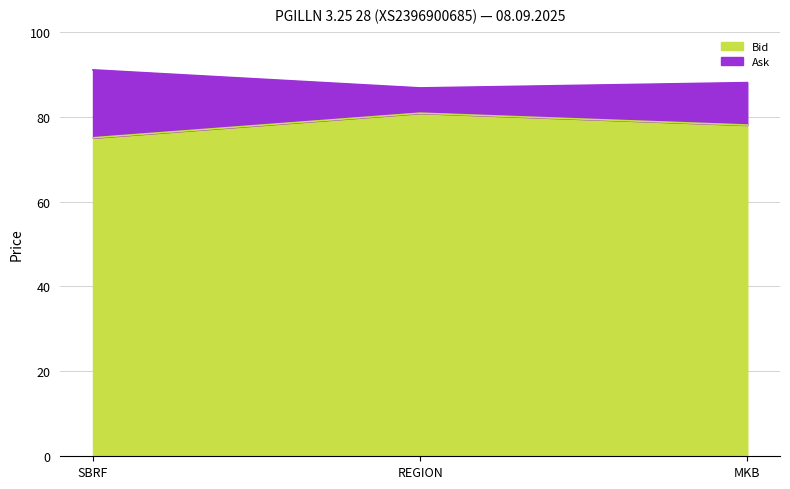

What is the highest value of the Bid series?

80.8